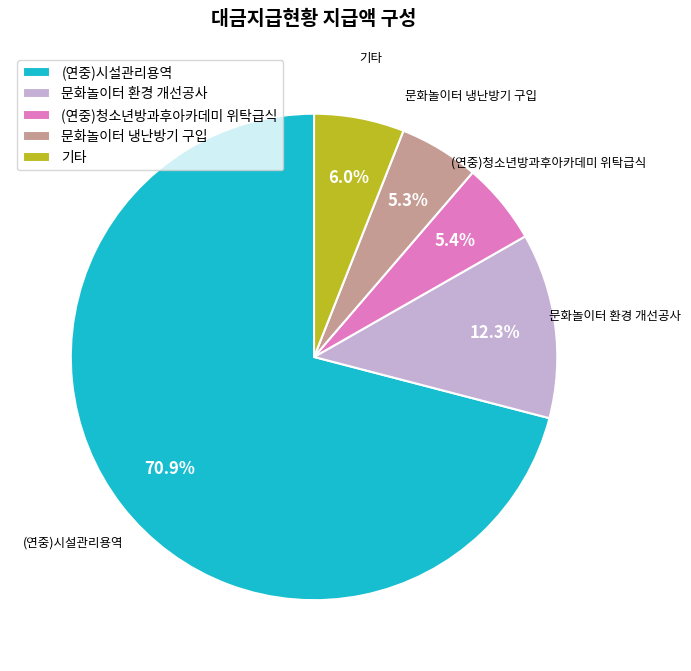

Does any single category account for the majority?

Yes